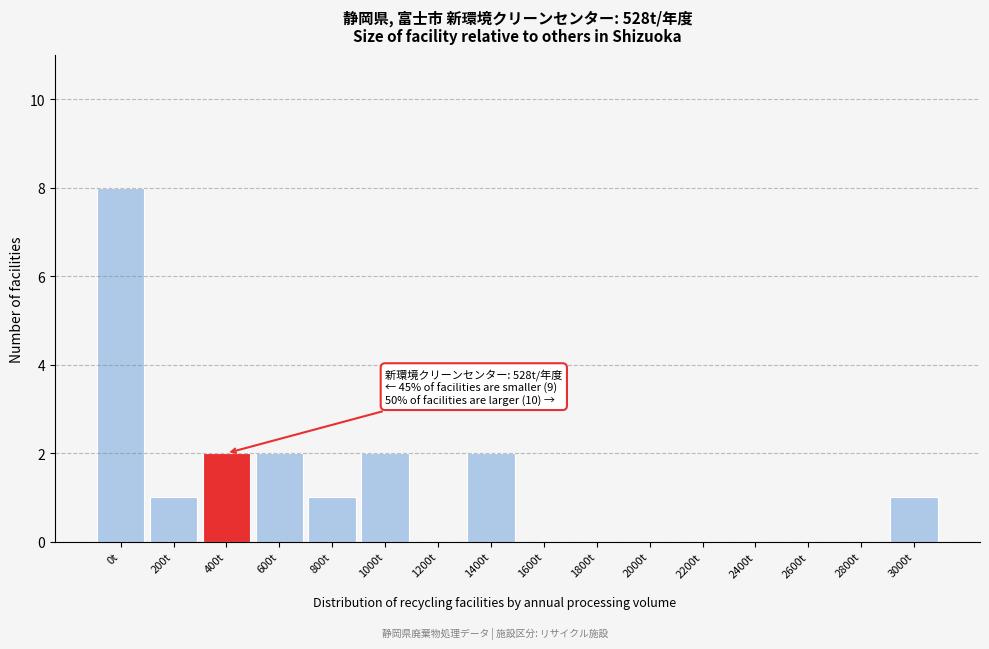

Reading left to right, what are all the values shown in this chart?

0t=8	200t=1	400t=2	600t=2	800t=1	1000t=2	1200t=0	1400t=2	1600t=0	1800t=0	2000t=0	2200t=0	2400t=0	2600t=0	2800t=0	3000t=1